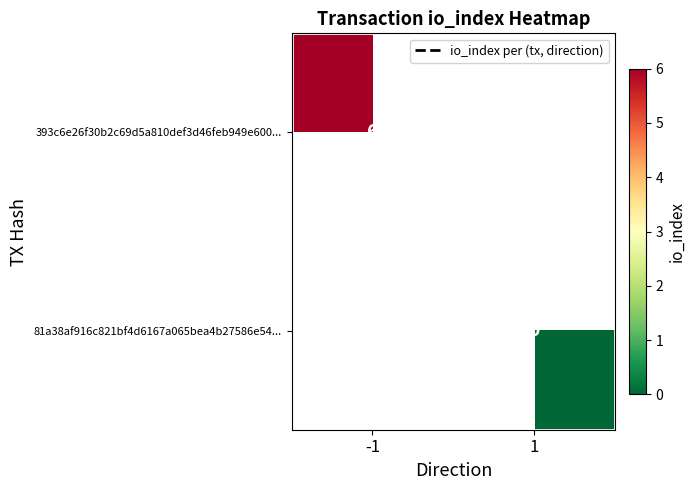

List the series in order of their peak value, highest first.

393c6e26f30b2c69d5a810def3d46feb949e600..., 81a38af916c821bf4d6167a065bea4b27586e54...